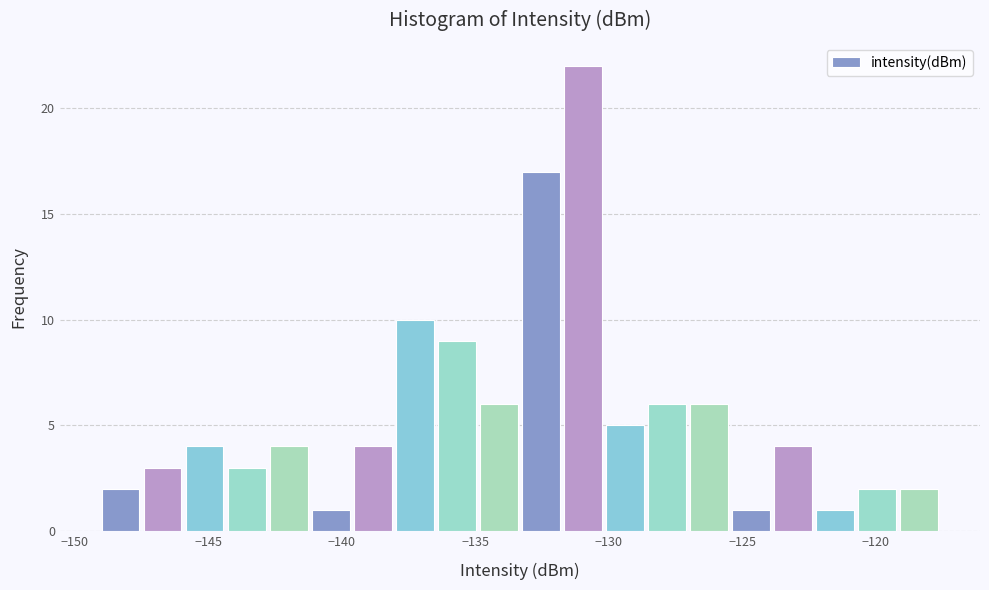

Around what value on the x-axis is the tallest bar? Give the approximate position of its centre, as read against the axis.

-131.0